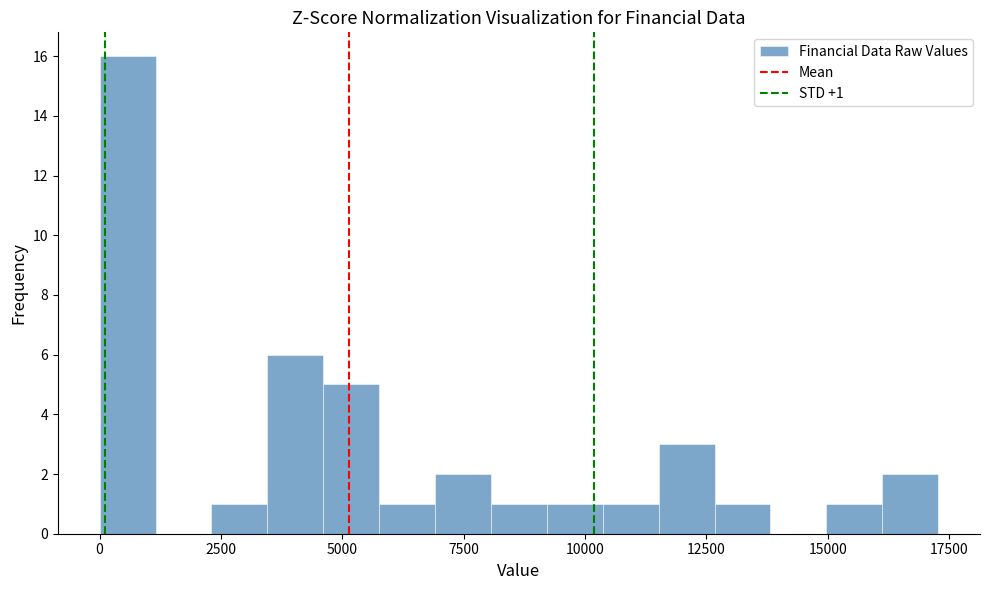

Read against the x-axis, roughly where is the centre of the tallest bar?

500